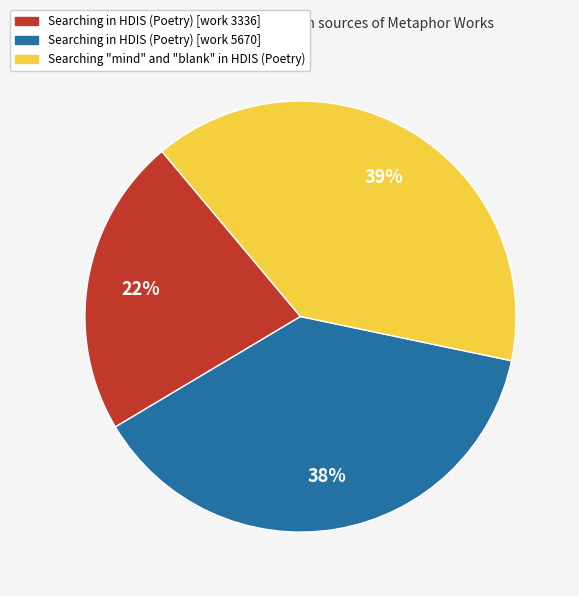

Approximately how many times larger is the value at Searching "mind" and "blank" in HDIS (Poetry) compared to Searching in HDIS (Poetry) [work 5670]?

1.0